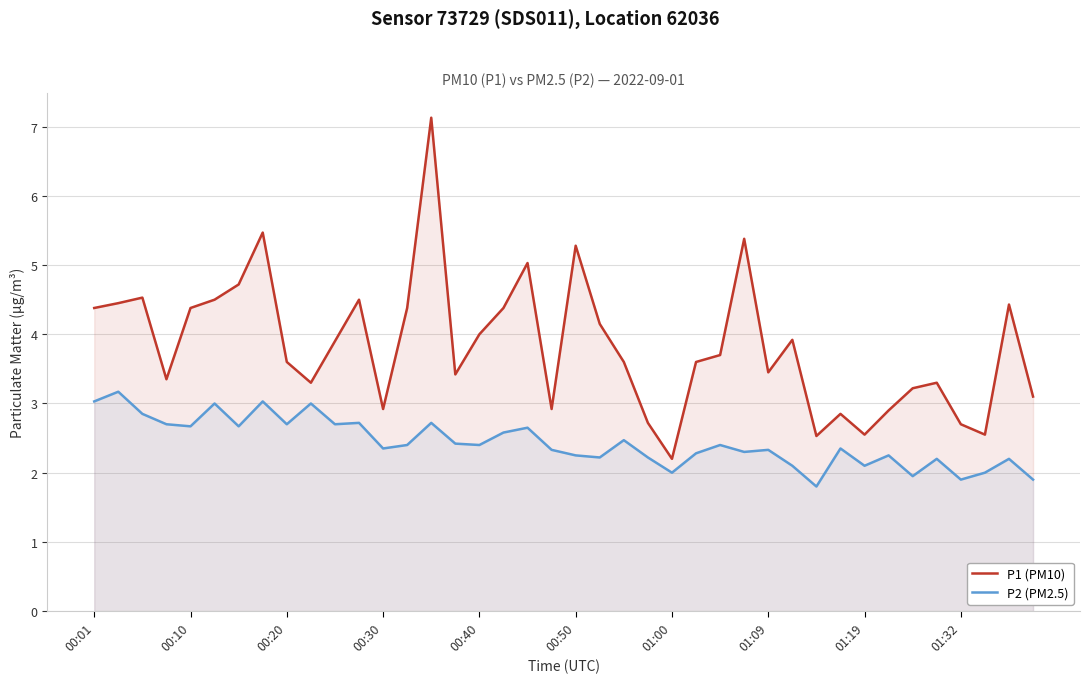

What is the minimum value shown in the chart?

1.8